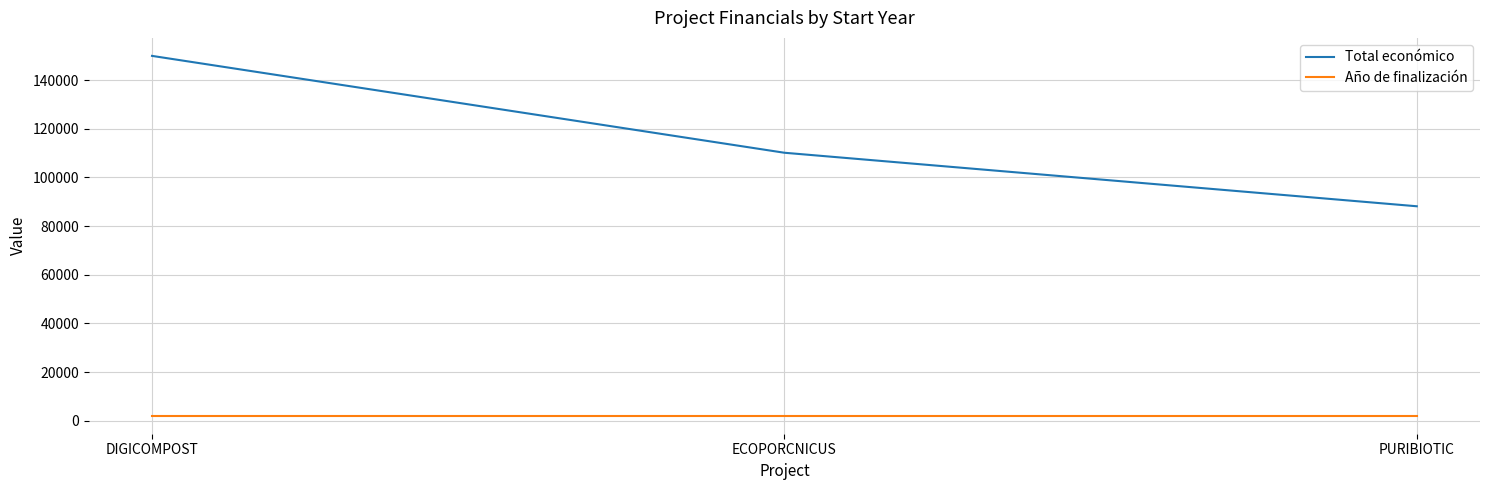

List the series in order of their overall mean, lowest first.

Año de finalización, Total económico